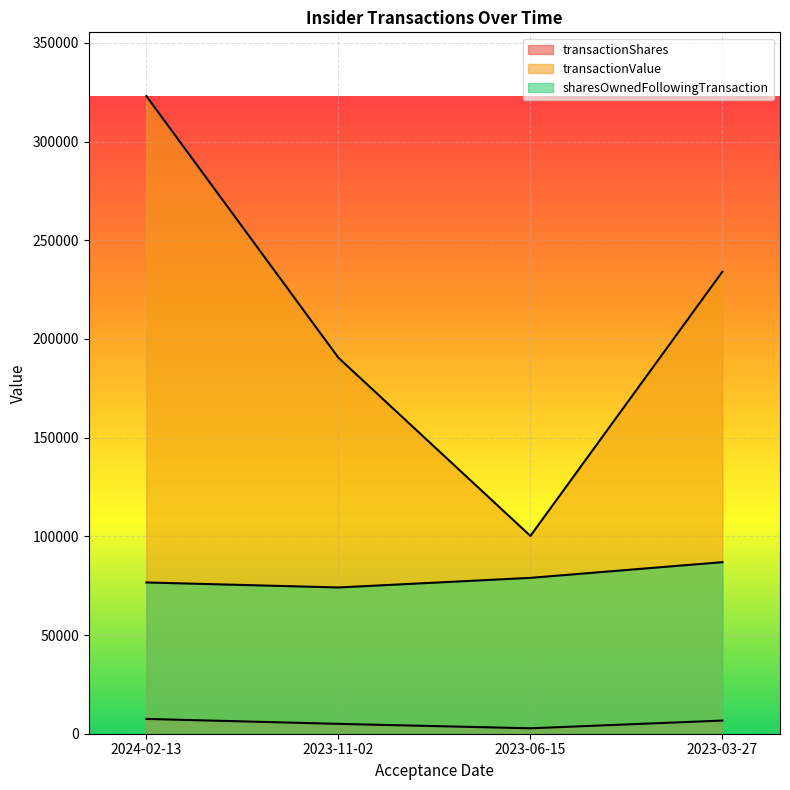

Which has a higher value, 2023-06-15 or 2024-02-13?

2024-02-13